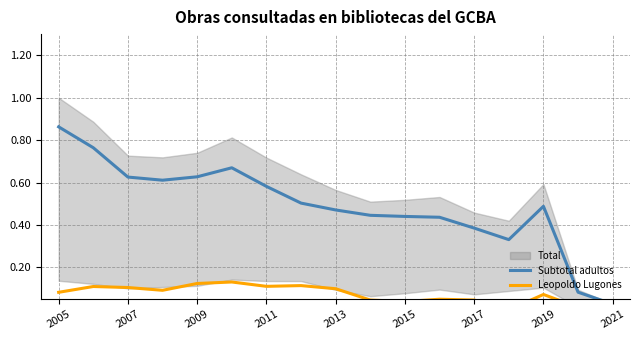

How many lines are shown in the chart?

2